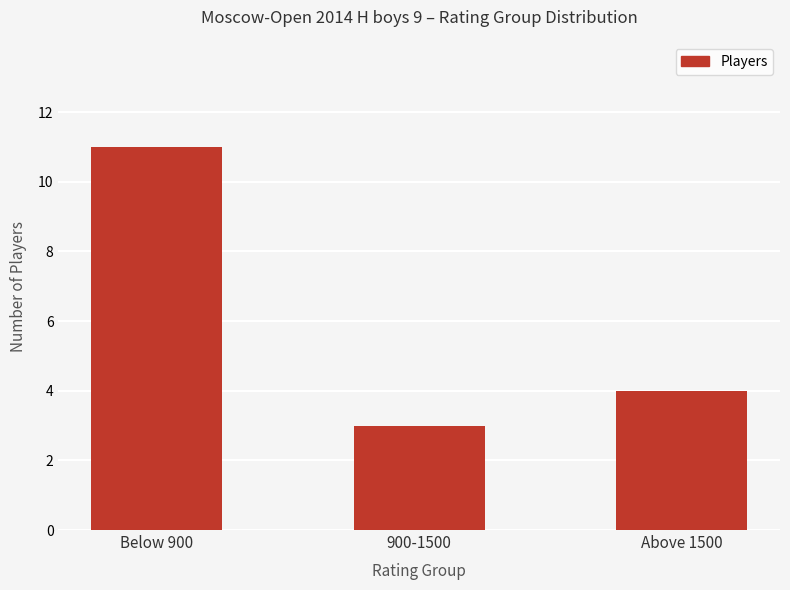

What position from the left is Above 1500?

3